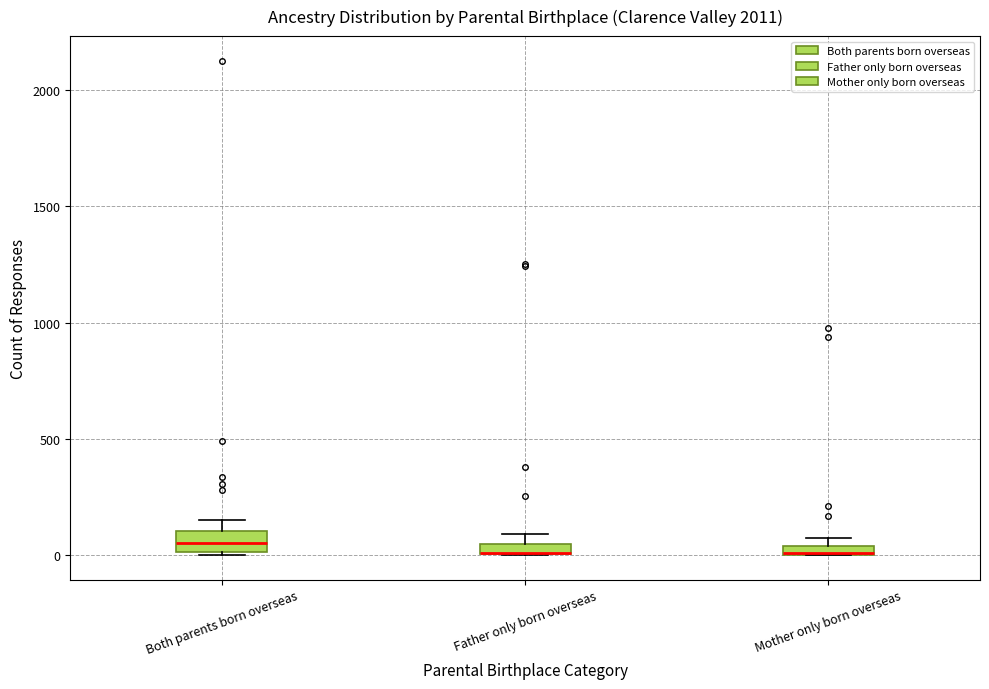

Where is the upper edge of the box for Both parents born overseas on the y-axis? The values are not printed on the chart, so give them approximately, as read against the axis.

100